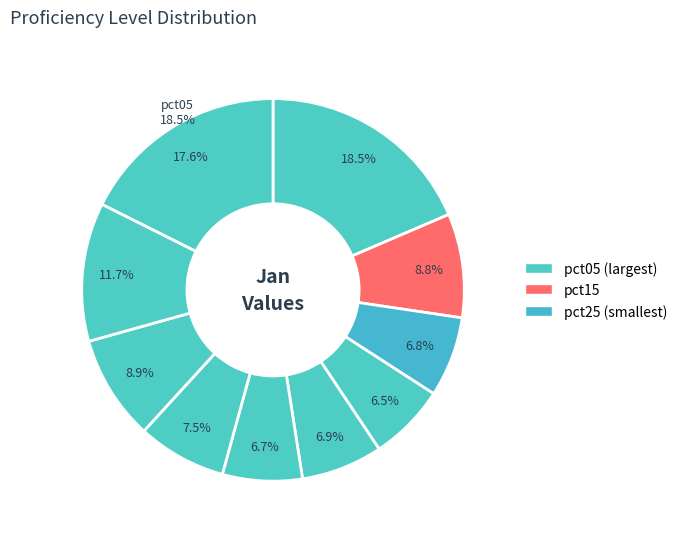

Count the number of slices in the pie.

10